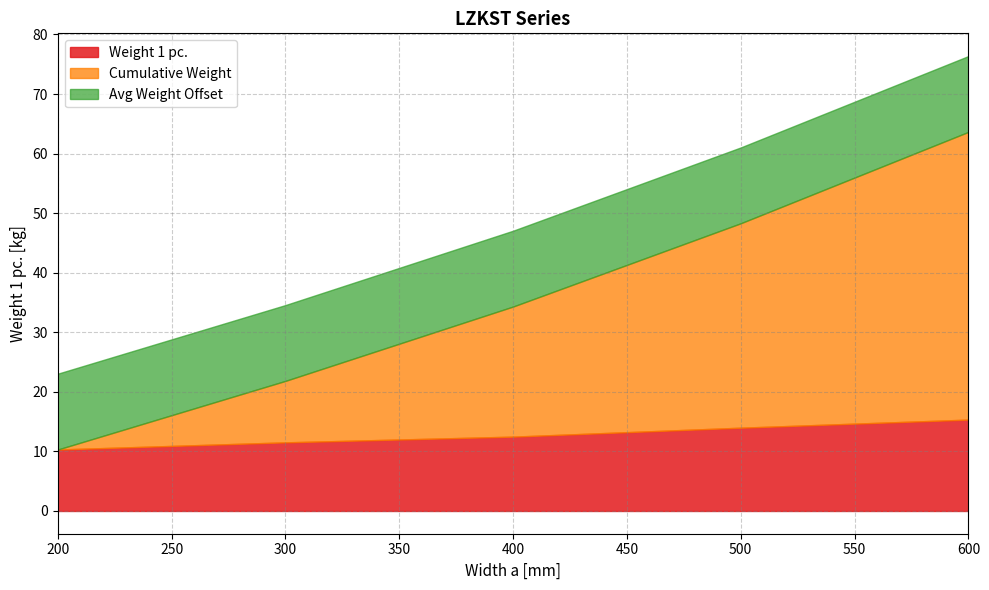

How many distinct data groups are displayed?

1